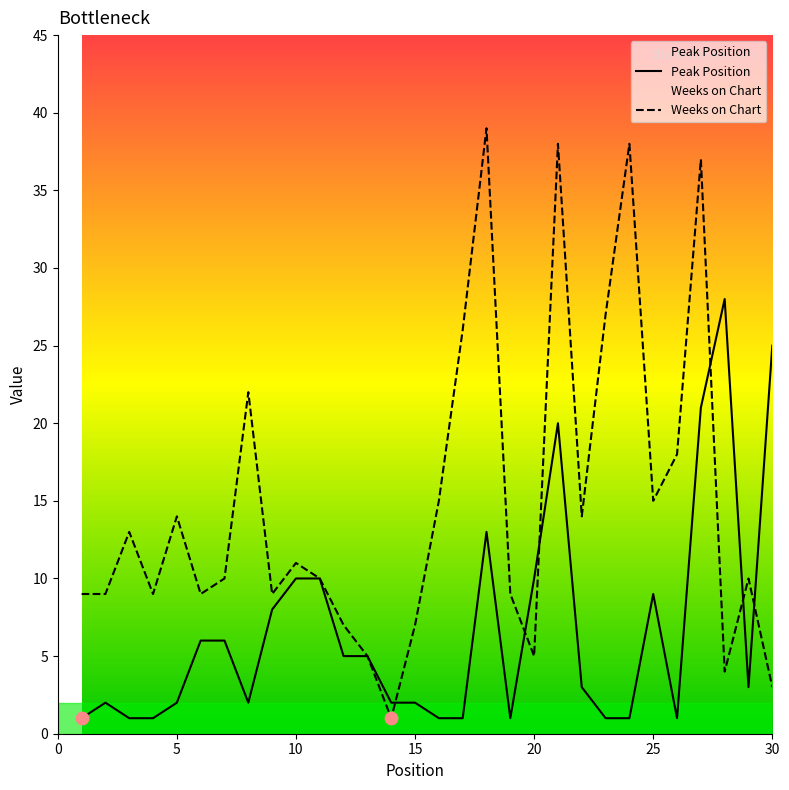

What is the total value across all series at 5?

16